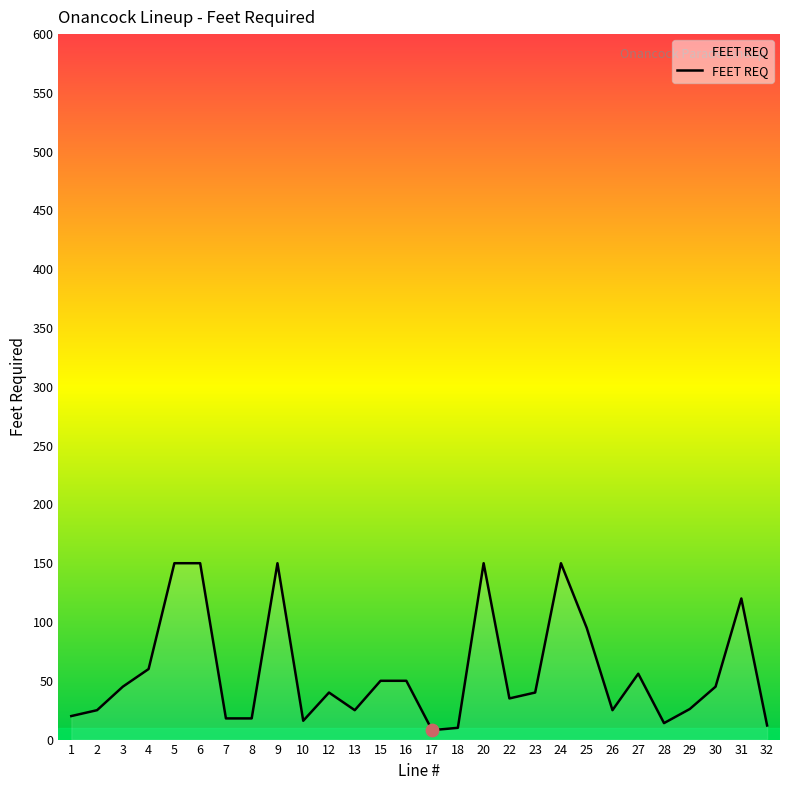

Approximately how many times larger is the value at 9 compared to 18?

15.0